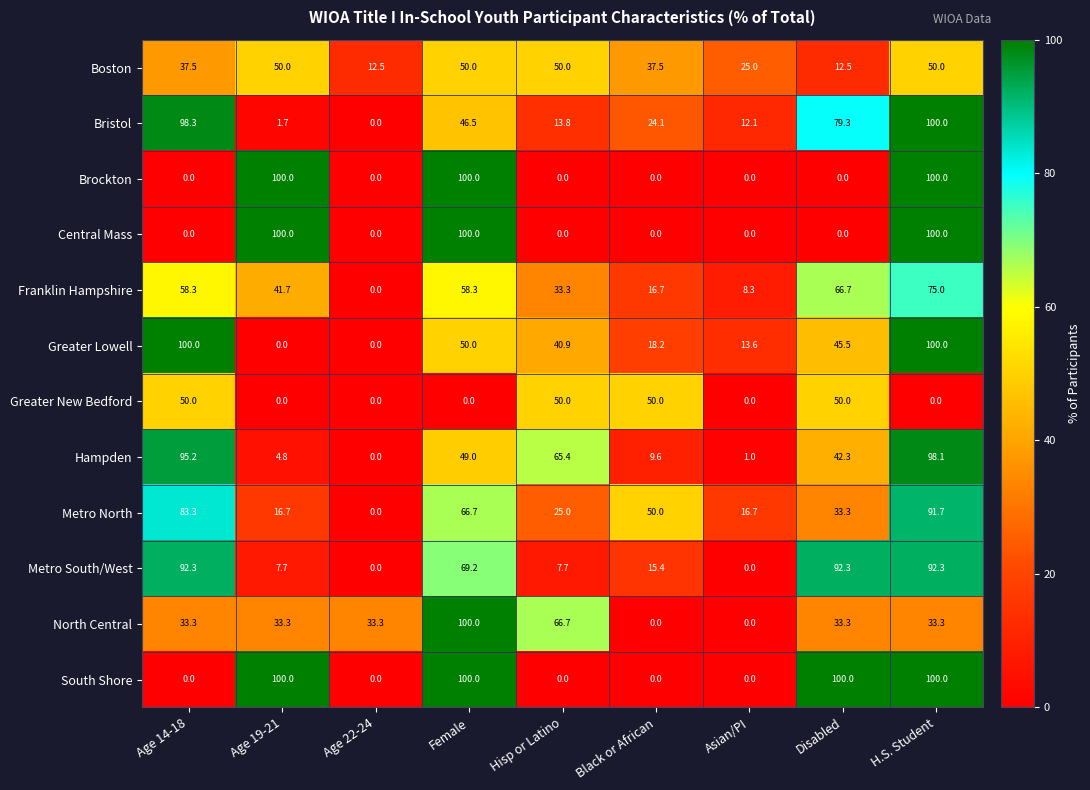

At which category is the sum across all series the highest?

H.S. Student